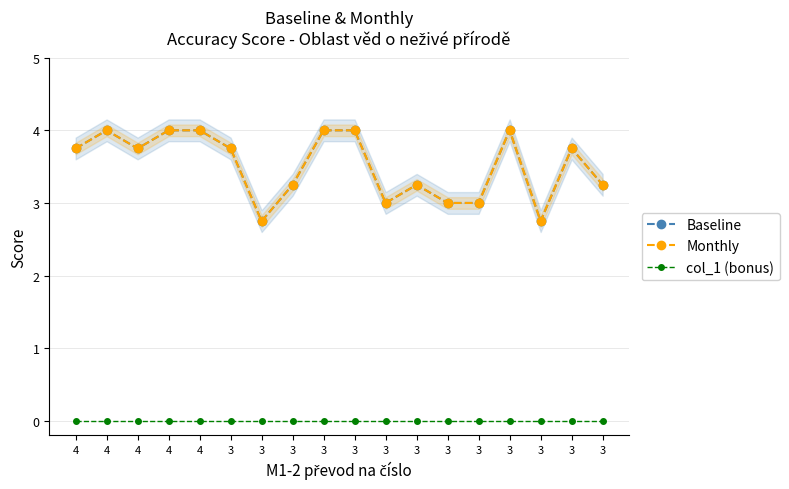

Rank the series at 3 from lowest to highest value.

col_1 (bonus), Baseline, Monthly